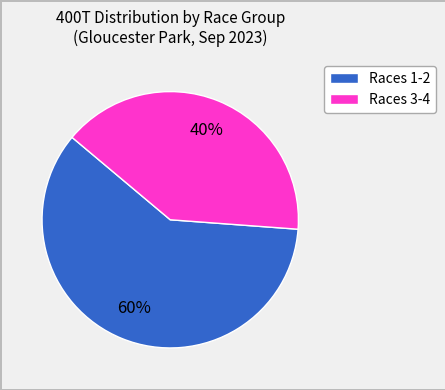

Count the number of slices in the pie.

2